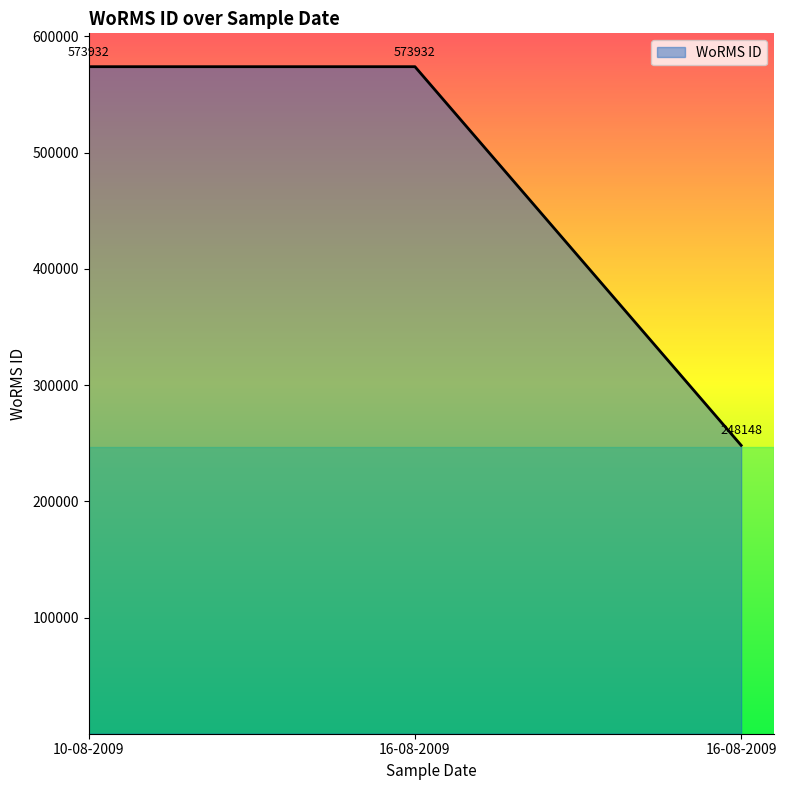

What is the approximate value at 16-08-2009?

573932